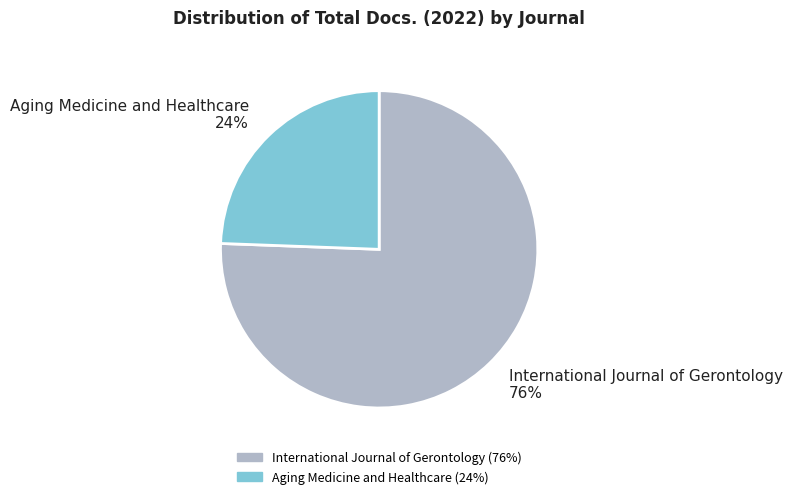

What percentage is the Aging Medicine and Healthcare slice, to the nearest percent?

24%